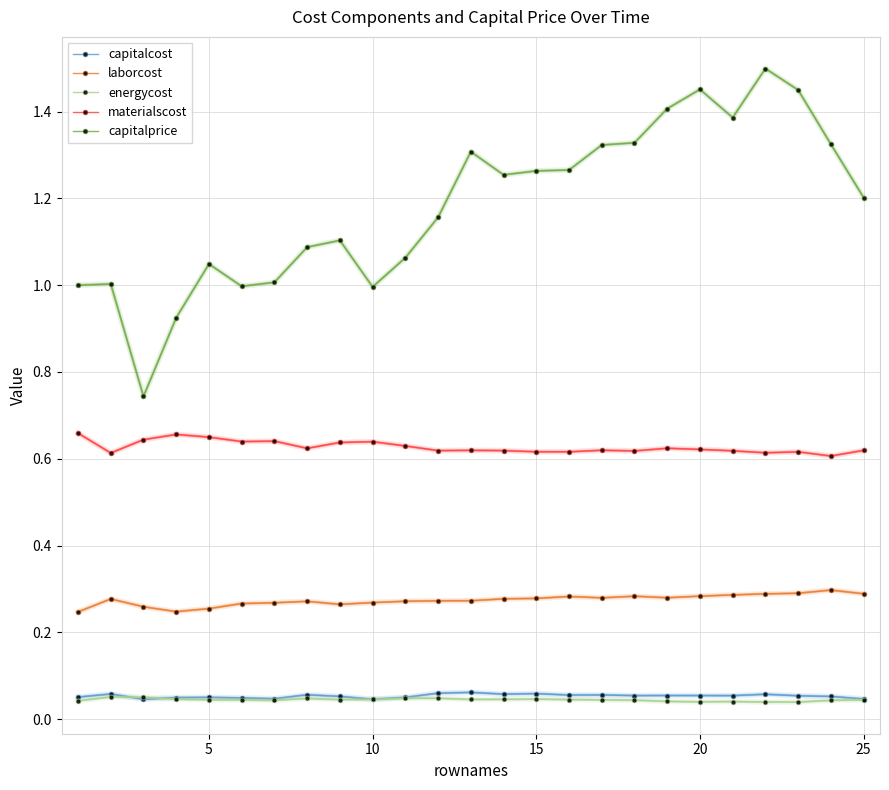

Which series has the largest total across all categories?

capitalprice